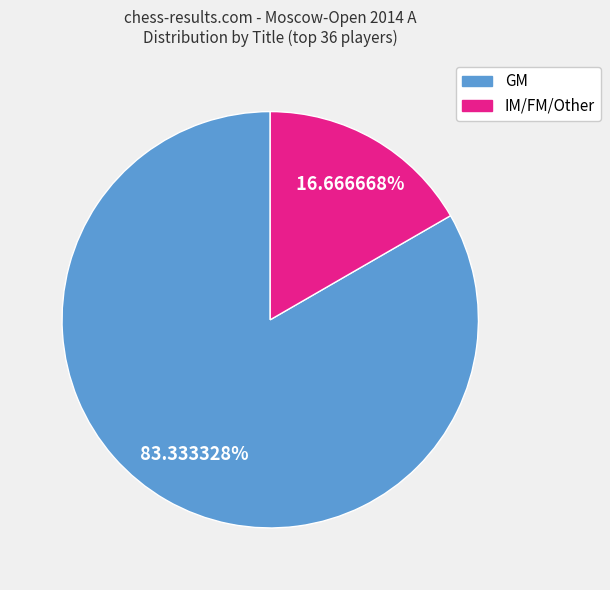

To the nearest percent, what is the difference between the IM and GM slice percentages?

67%